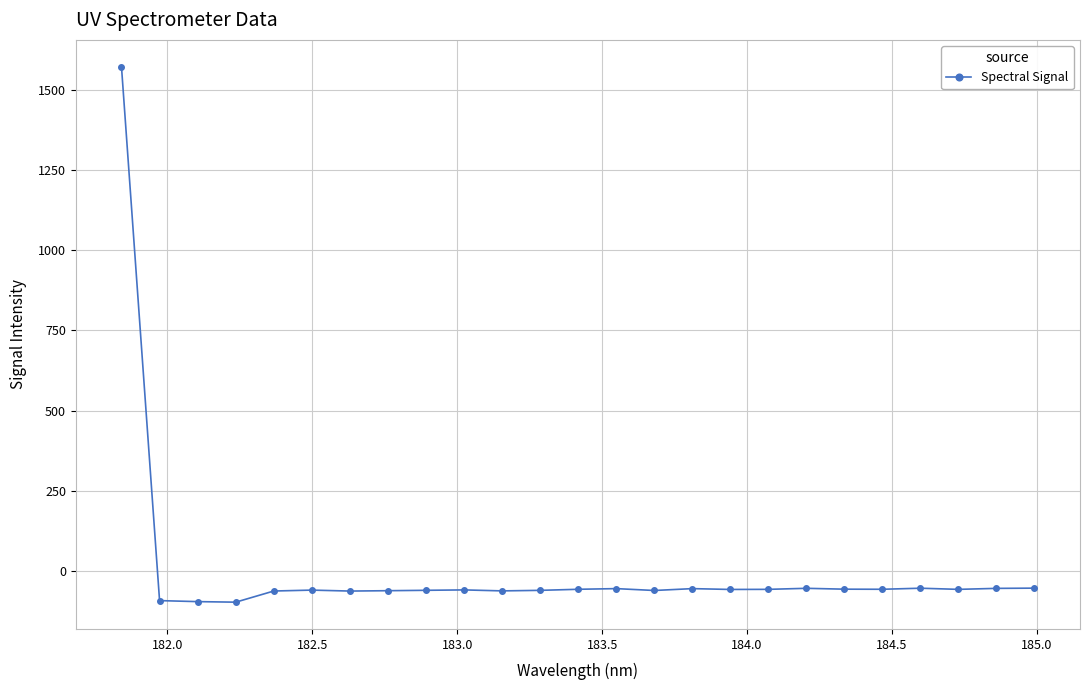

True or false: the data has more than 2 interior local peaks.

True